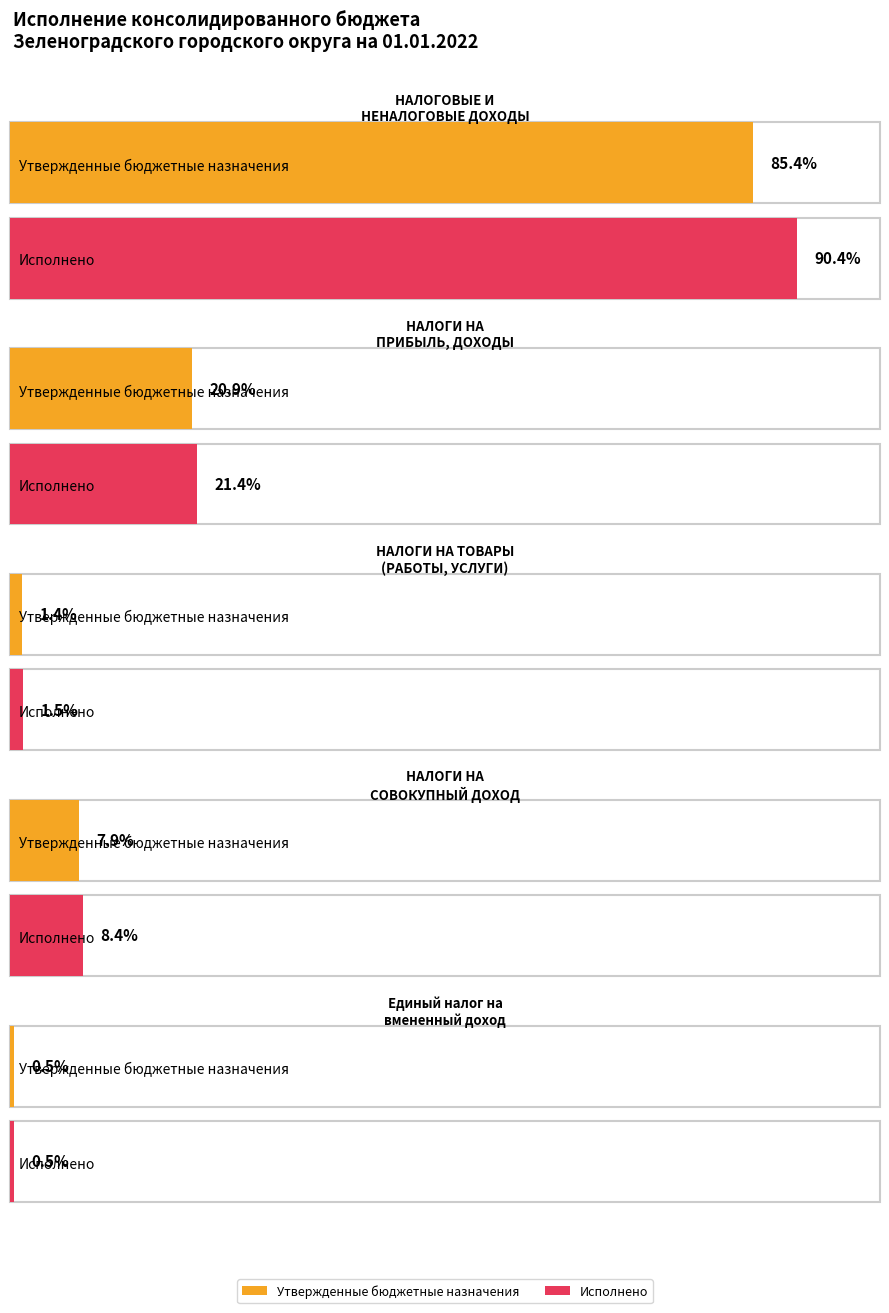

List the series in order of their peak value, lowest first.

Утвержденные бюджетные назначения, Исполнено